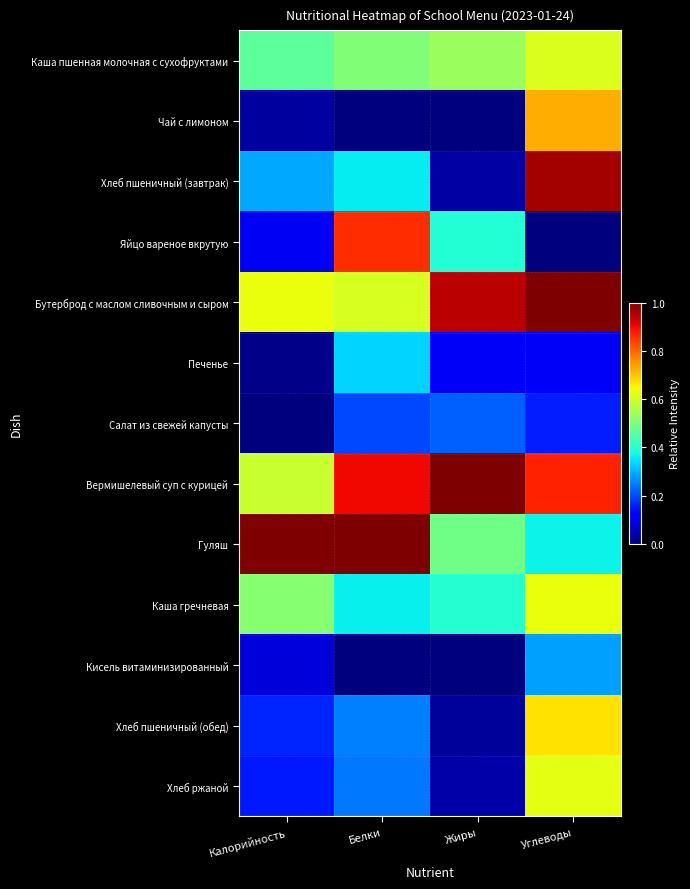

What is the difference between the highest and lowest values at Жиры?

1.0